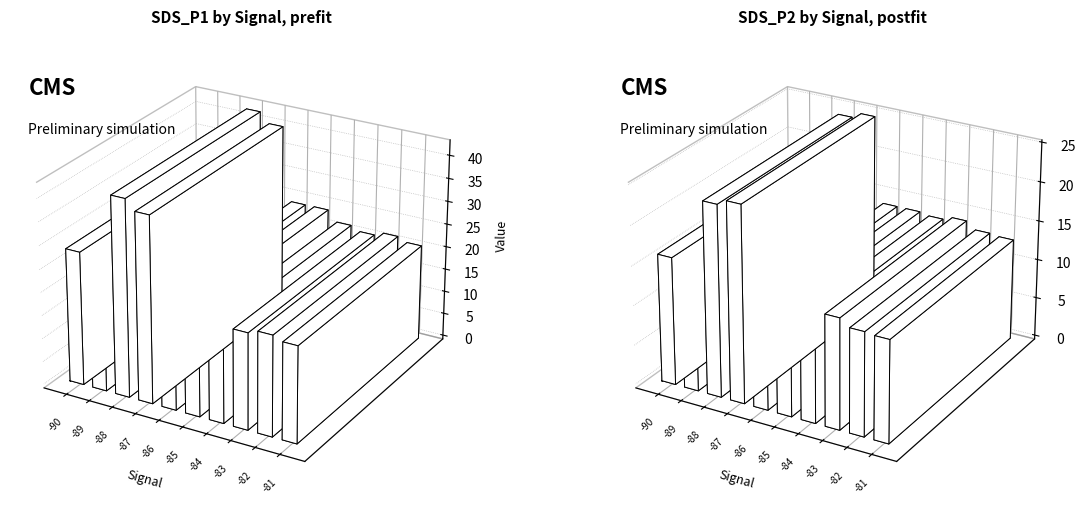

Count the number of categories in the chart.

10